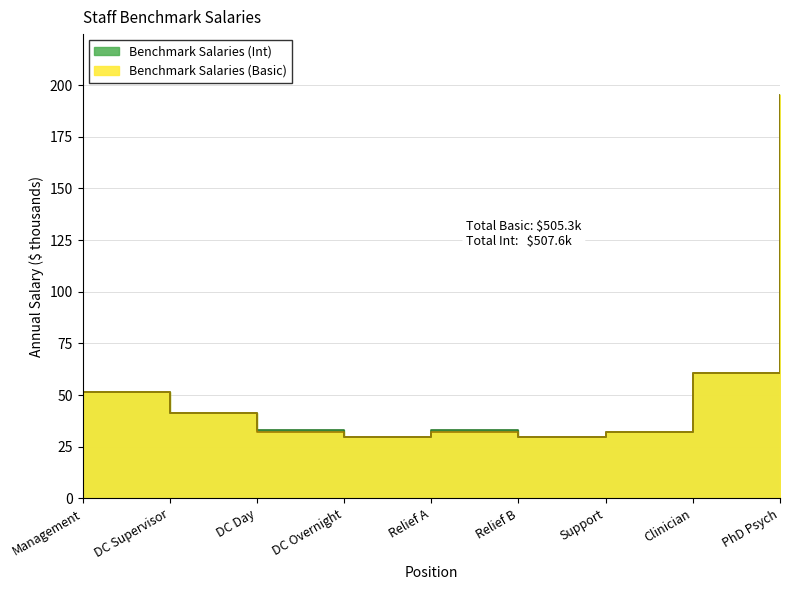

Is the value of Benchmark Salaries (Int) at PhD Psych greater than the value of Benchmark Salaries (Basic) at Relief B?

Yes